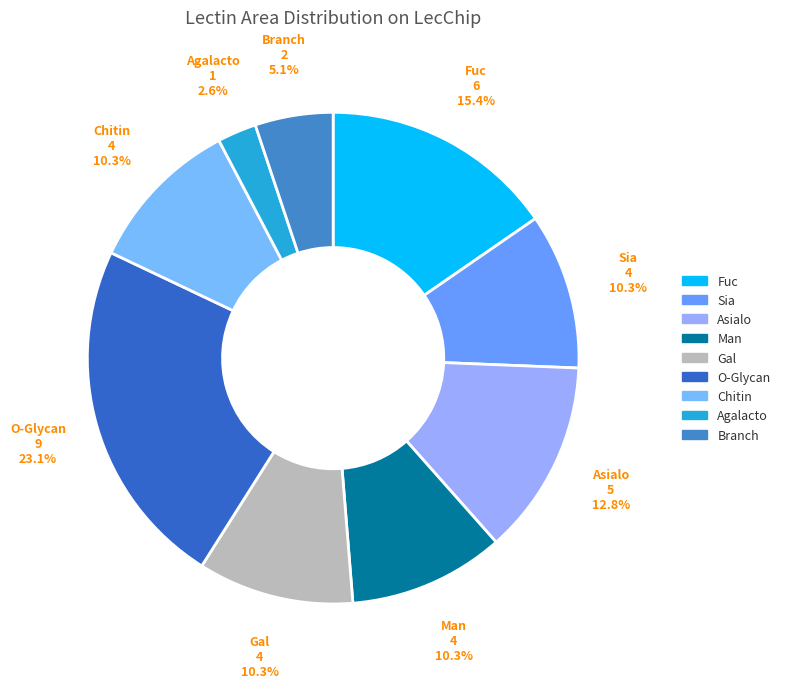

Does any single category account for the majority?

No